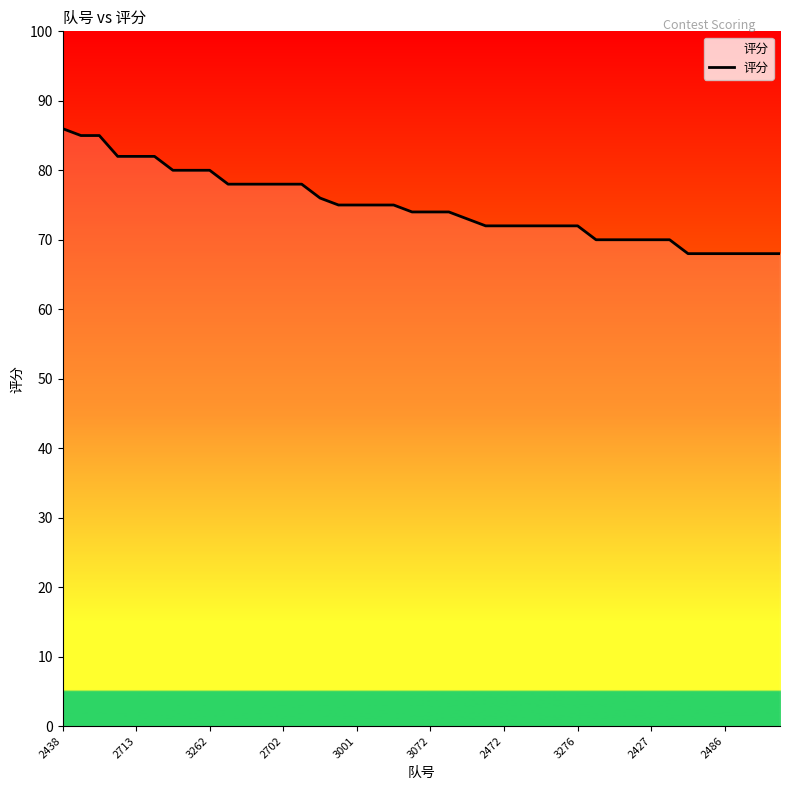

What is the maximum value shown in the chart?

86